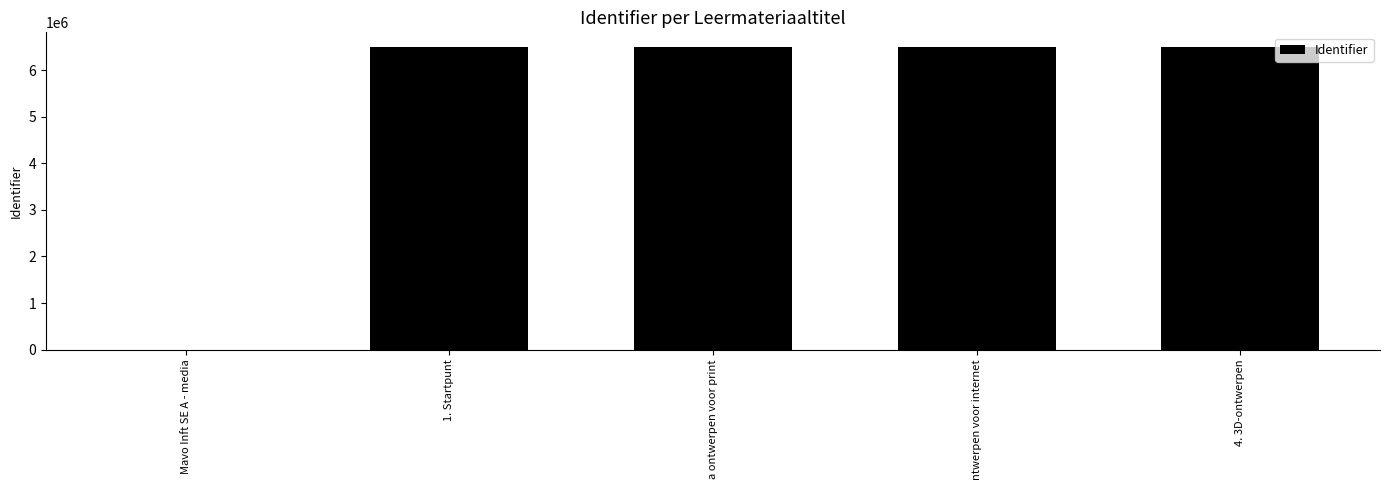

True or false: the data shows 6487162 at 4. 3D-ontwerpen.

True